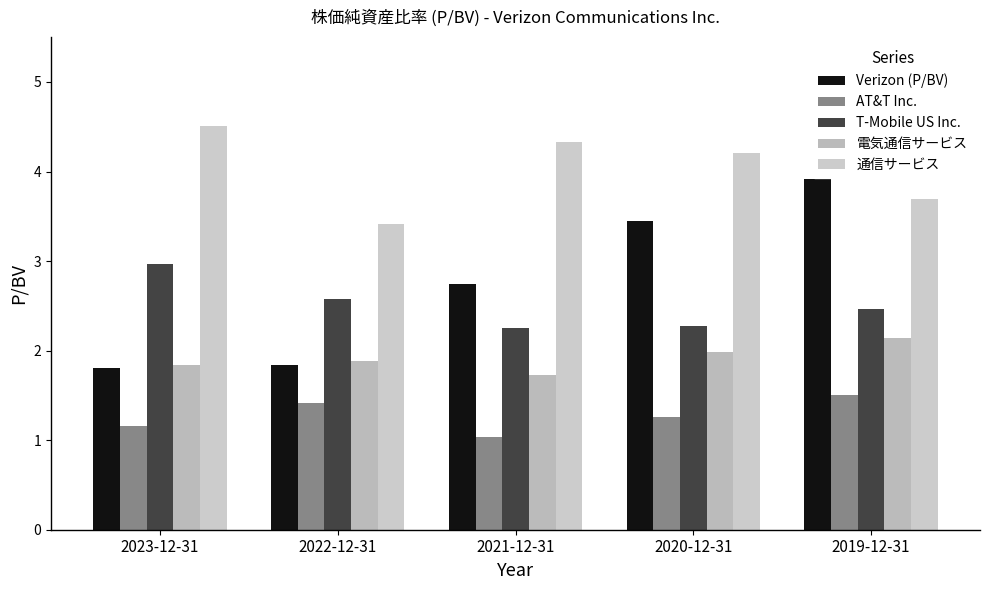

Which series changed the most between 2022-12-31 and 2020-12-31?

Verizon (P/BV)